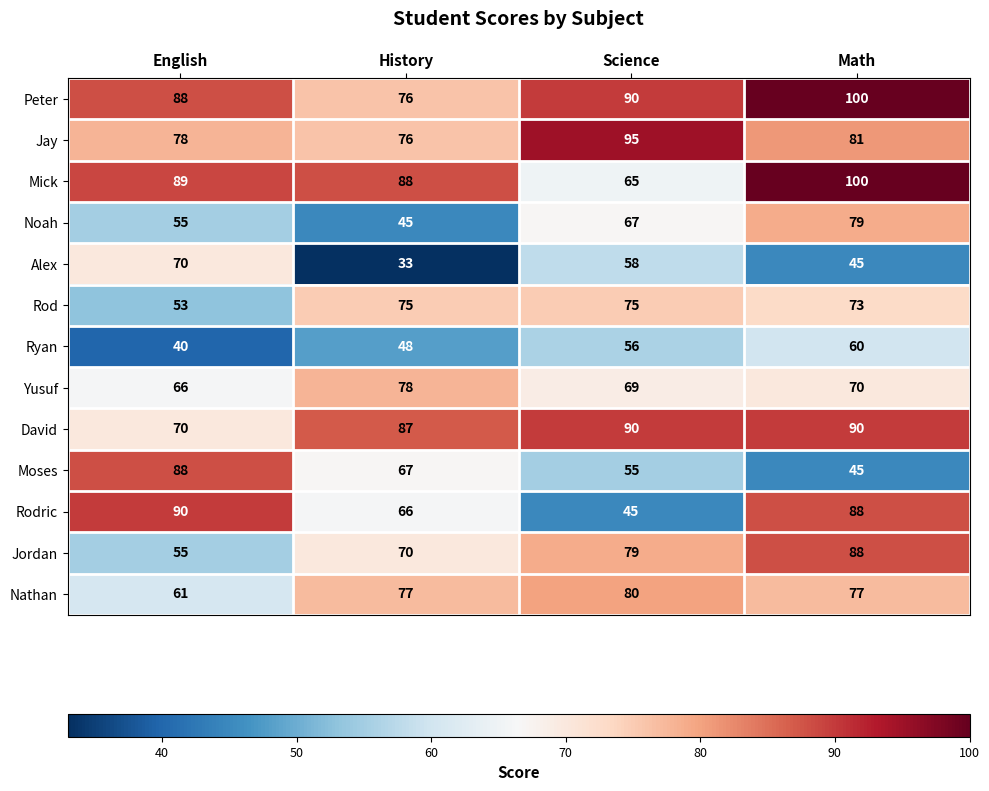

At which label does Peter reach its minimum?

History